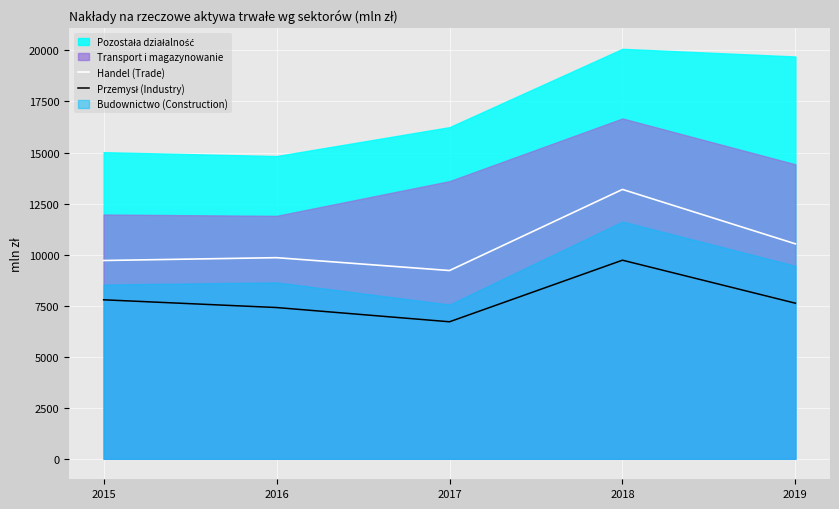

True or false: Handel (Trade) has a value of 13193.2 at 2018.

True